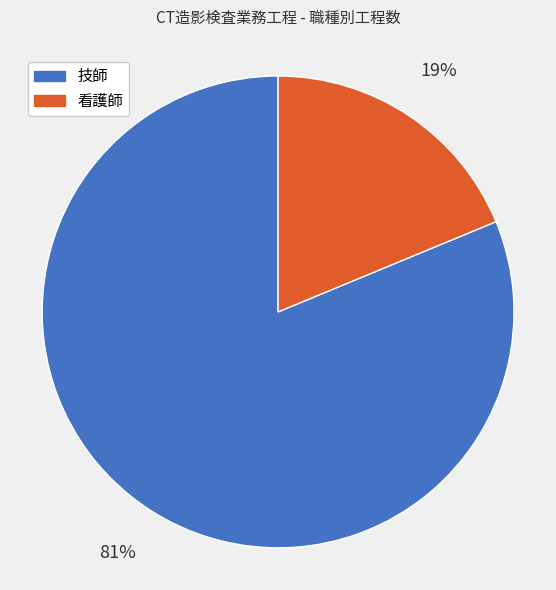

Which category has the smallest portion of the pie?

看護師